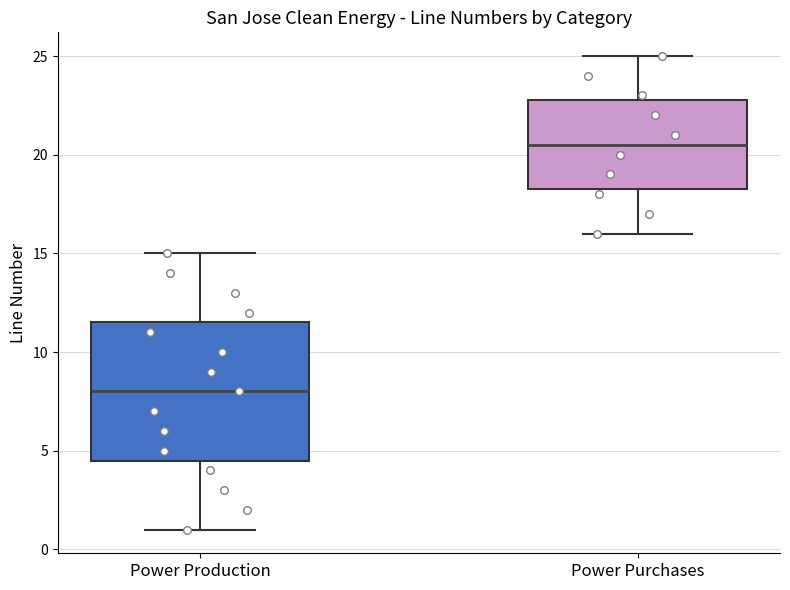

Which box has the highest median line?

Power Purchases